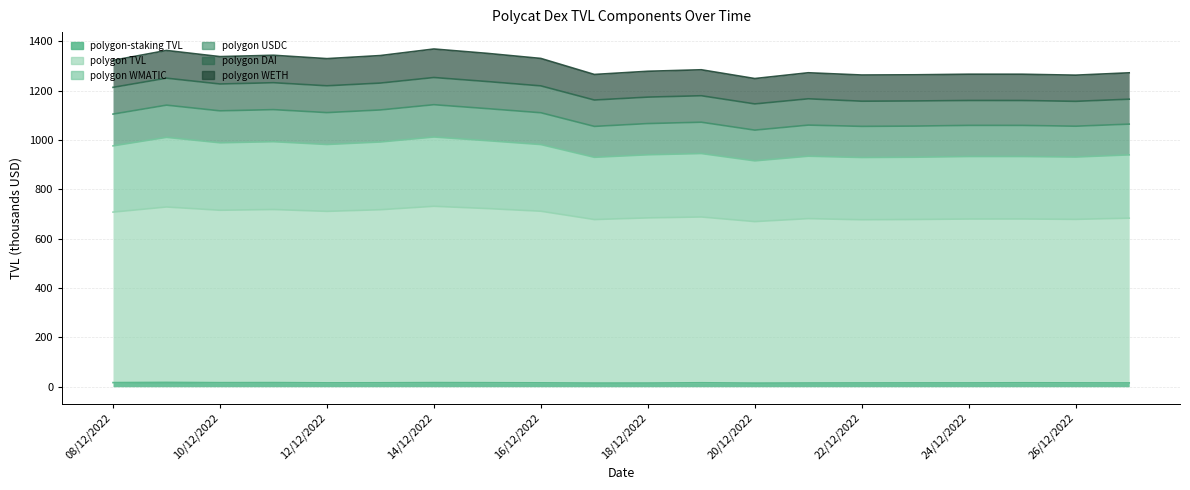

What is the sum of the polygon-staking TVL values at 11/12/2022 and 09/12/2022?

34.4